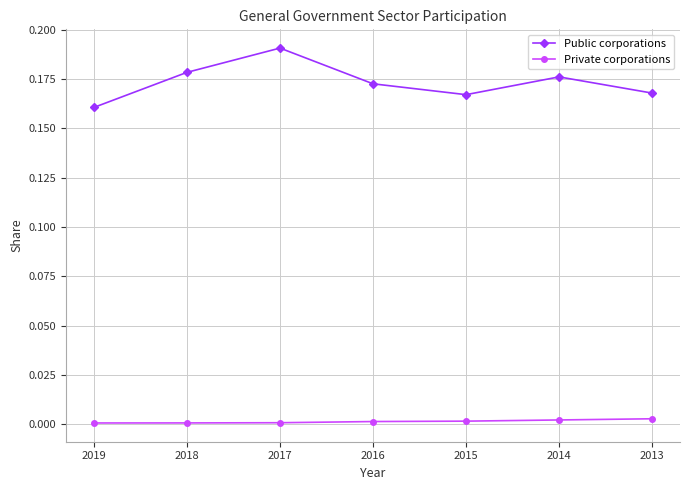

Which series changed the most between 2019 and 2016?

Public corporations